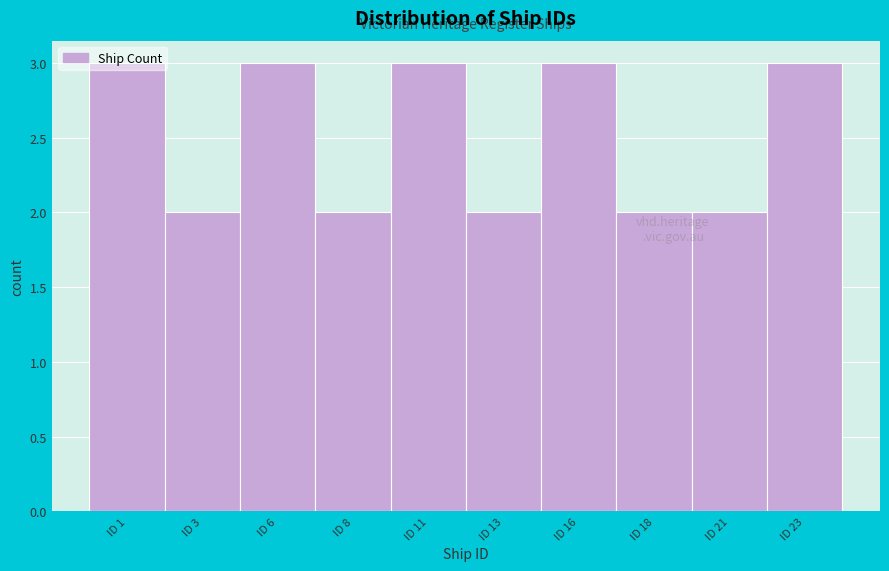

Is it true that the value at ID 16 is 2?

False